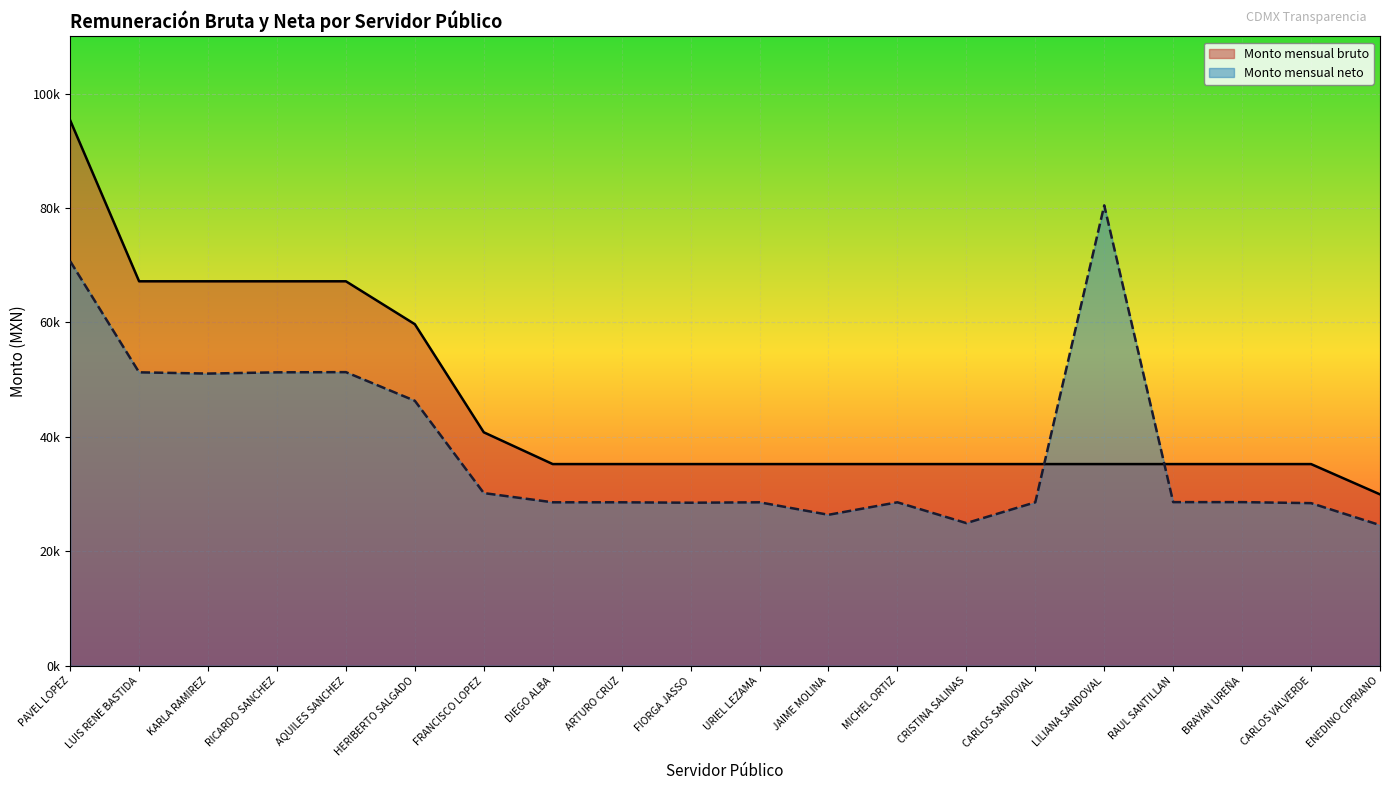

What is the sum of all Monto mensual neto values?

765439.2